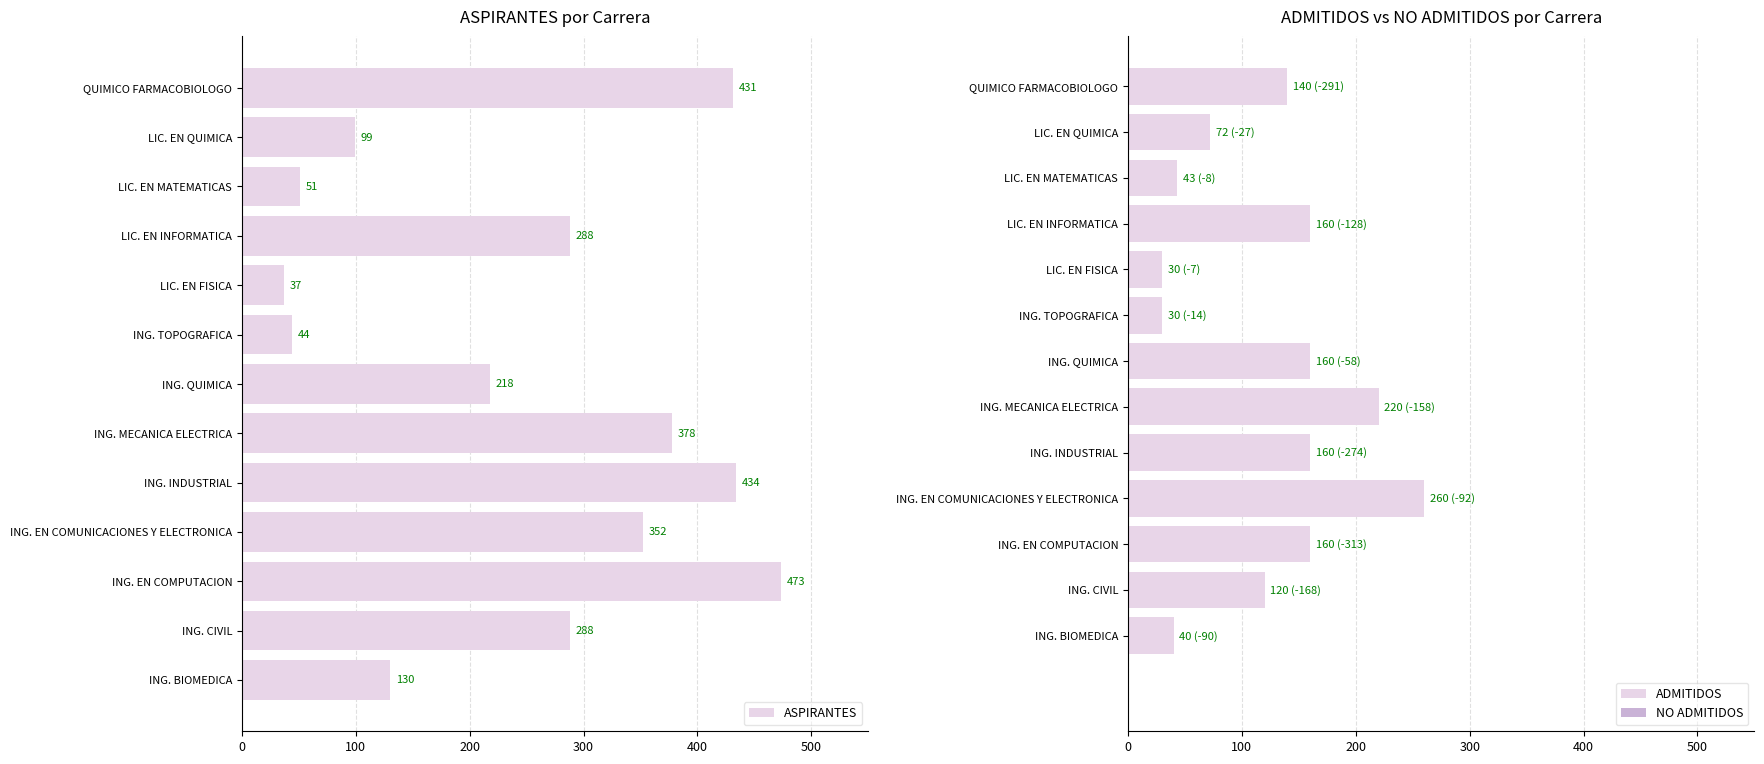

The ASPIRANTES series shows 189 at ING. EN COMUNICACIONES Y ELECTRONICA. True or false?

False